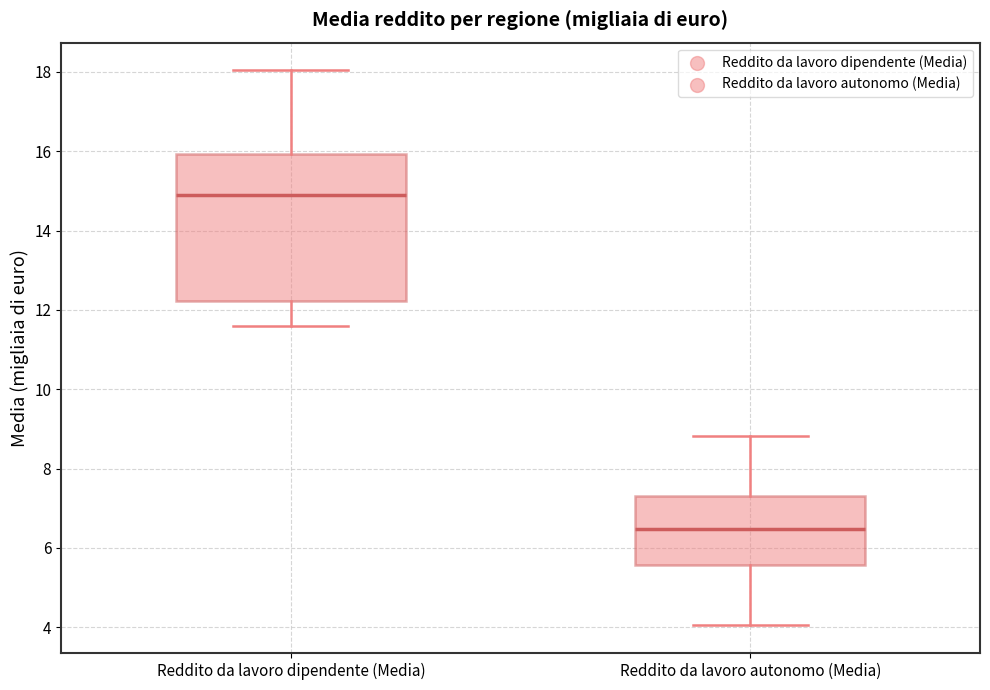

Reading left to right, read every box against the y-axis: the position of its median line, the range the box covers, and the ends of its whiskers. The values are not printed on the chart, so give them approximately, as read against the axis.

Reddito da lavoro dipendente (Media): median 15.0, box 12.2 to 16.0, whiskers 11.6 to 18.0
Reddito da lavoro autonomo (Media): median 6.4, box 5.6 to 7.4, whiskers 4.0 to 8.8